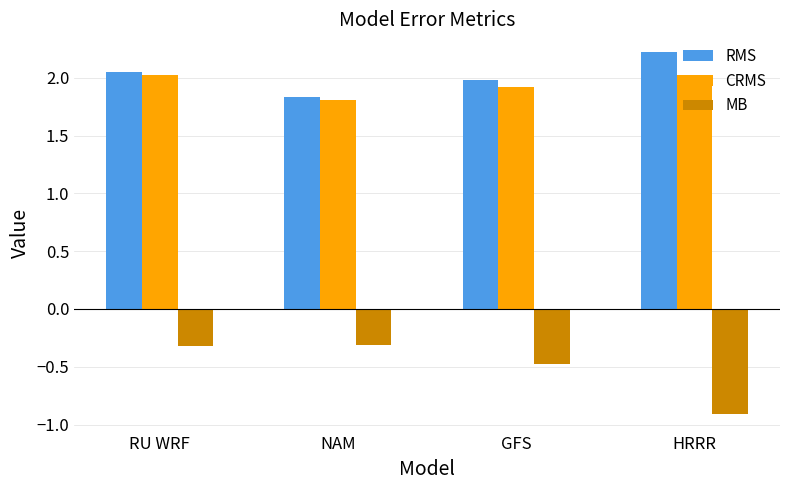

Read the RMS value at HRRR.

2.2